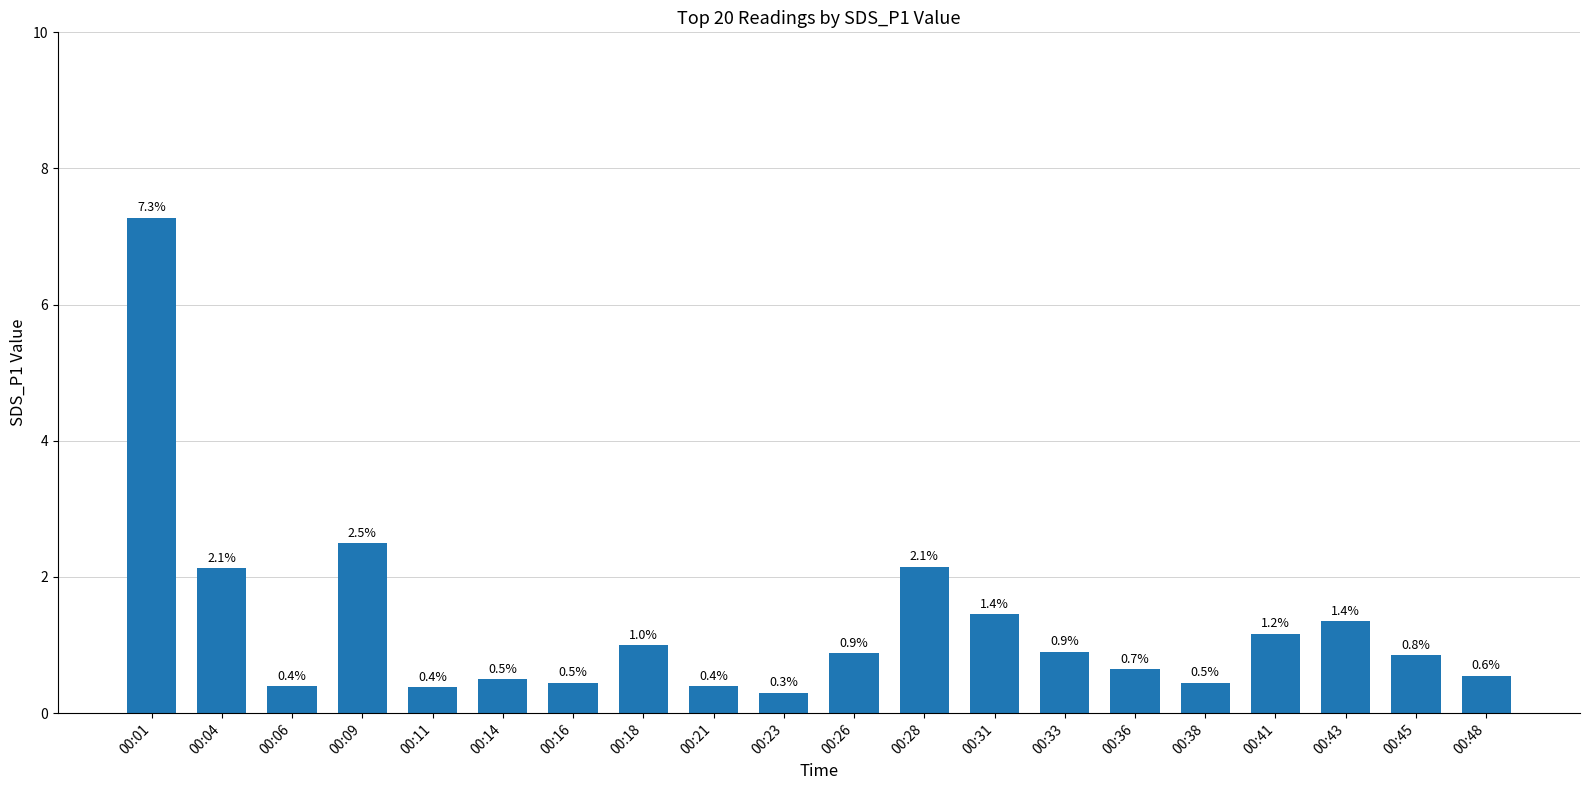

What is the smallest value displayed?

0.3